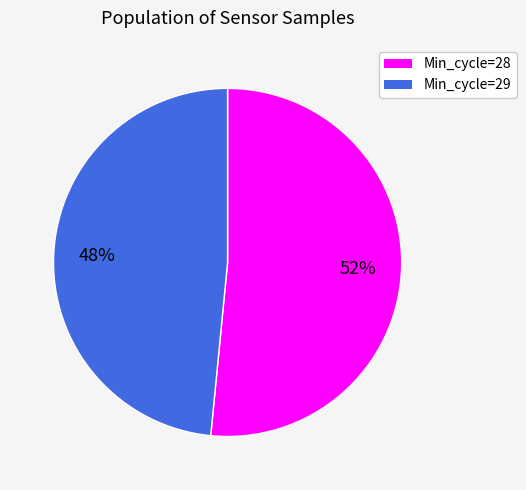

Is there a majority slice in this chart?

Yes